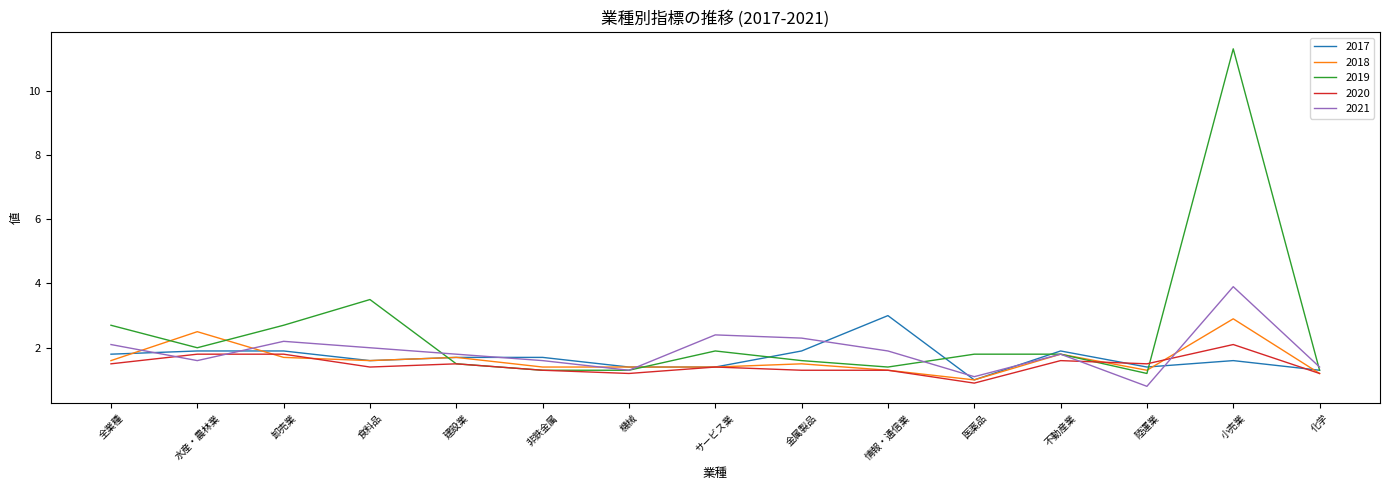

What position from the left is 化学?

15